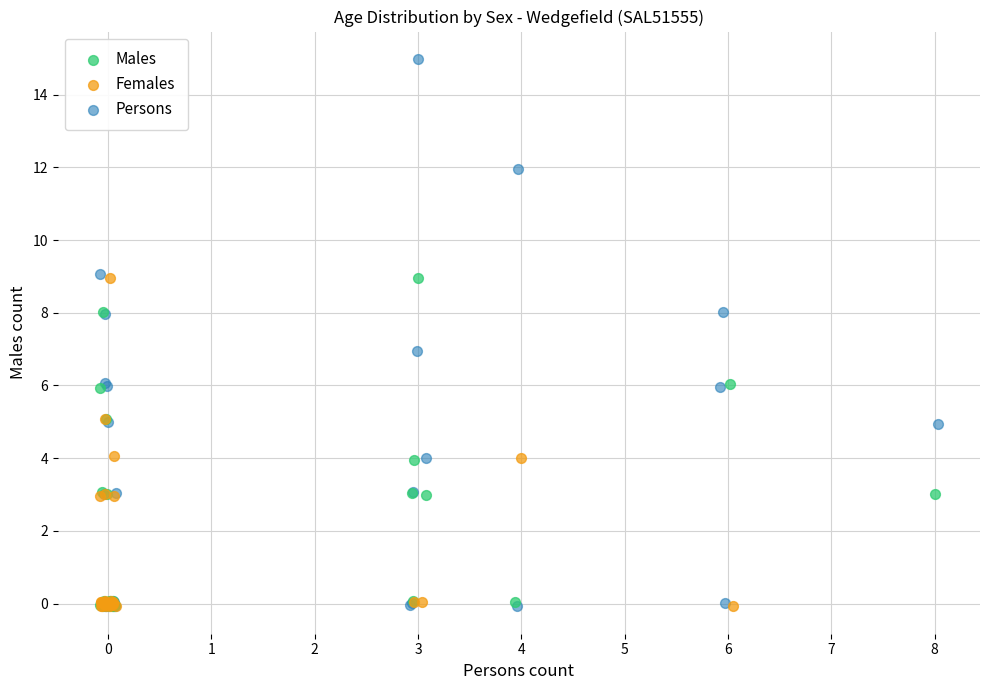

Which series has the widest spread of Y values?

Persons